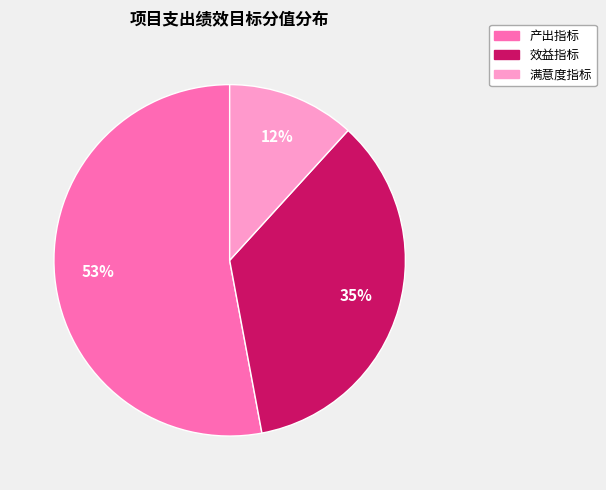

Is 满意度指标 the majority of the pie?

No